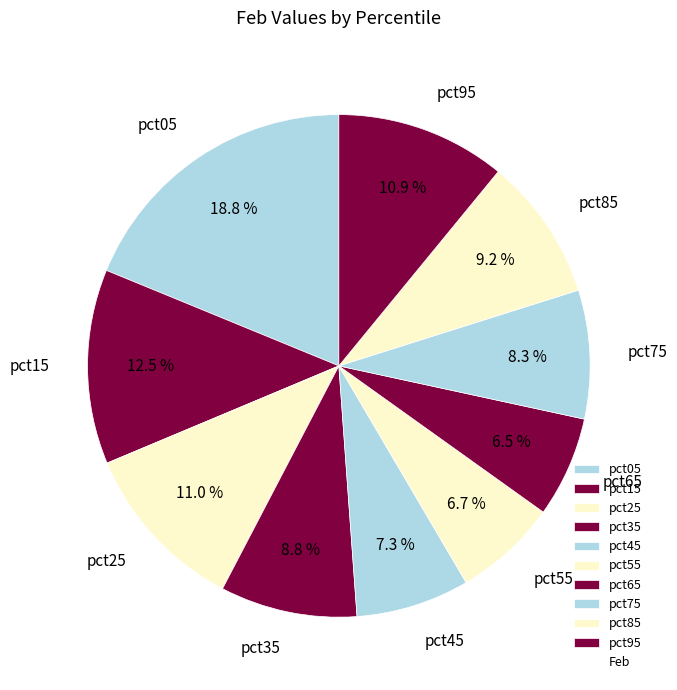

Which category has the biggest portion of the pie?

pct05